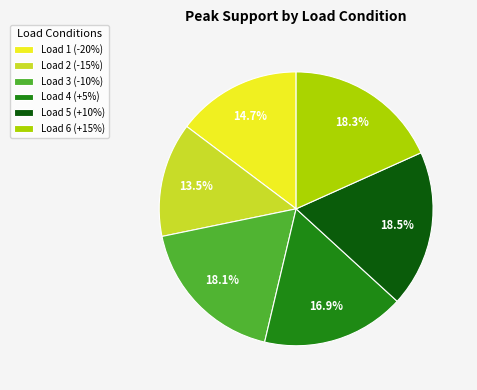

Approximately how many times larger is the value at Load 6 (+15%) compared to Load 4 (+5%)?

1.1